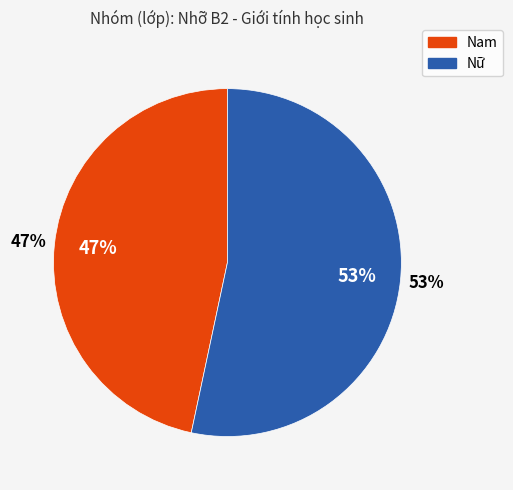

To the nearest percent, what is the average slice percentage?

50%